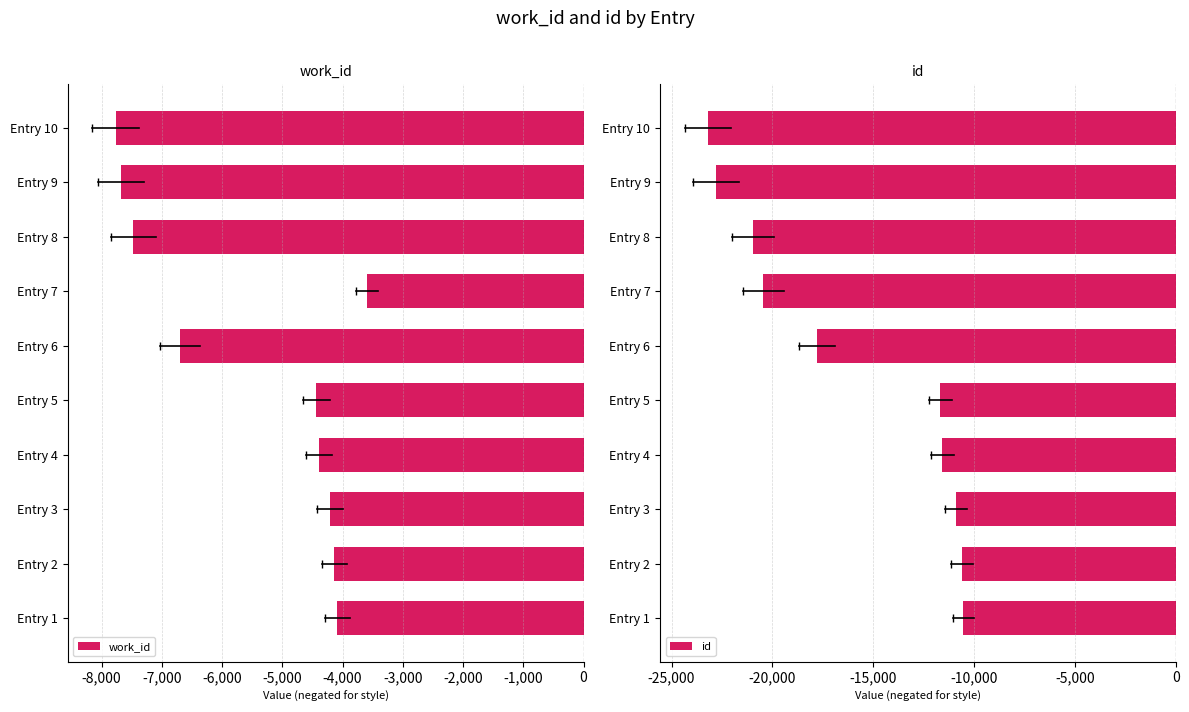

What is the value of the work_id bar at the 9th from the left?

-7682